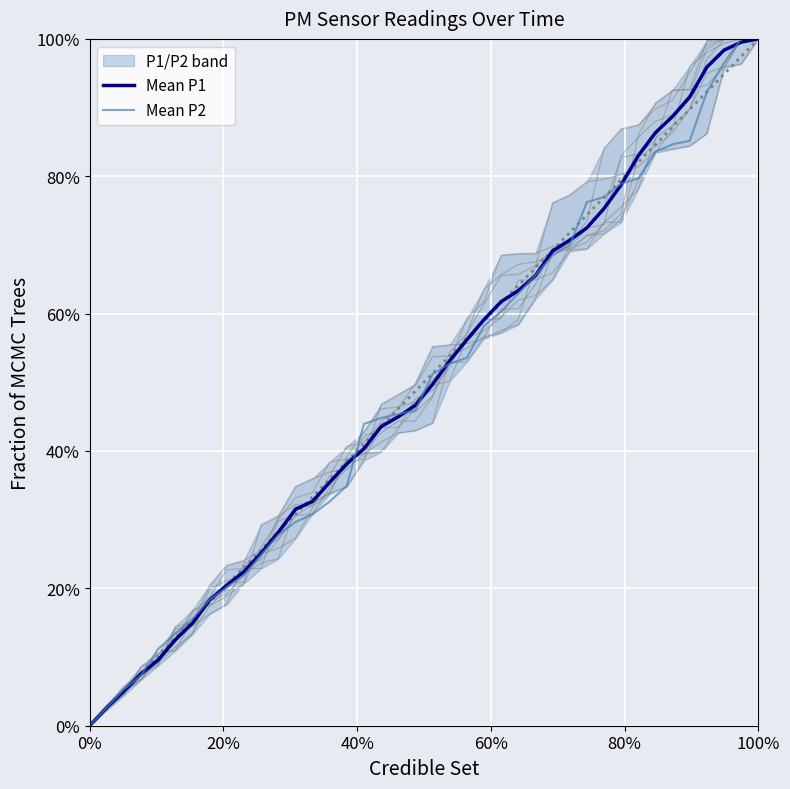

What are all the series names shown in the legend?

Mean P1, Mean P2